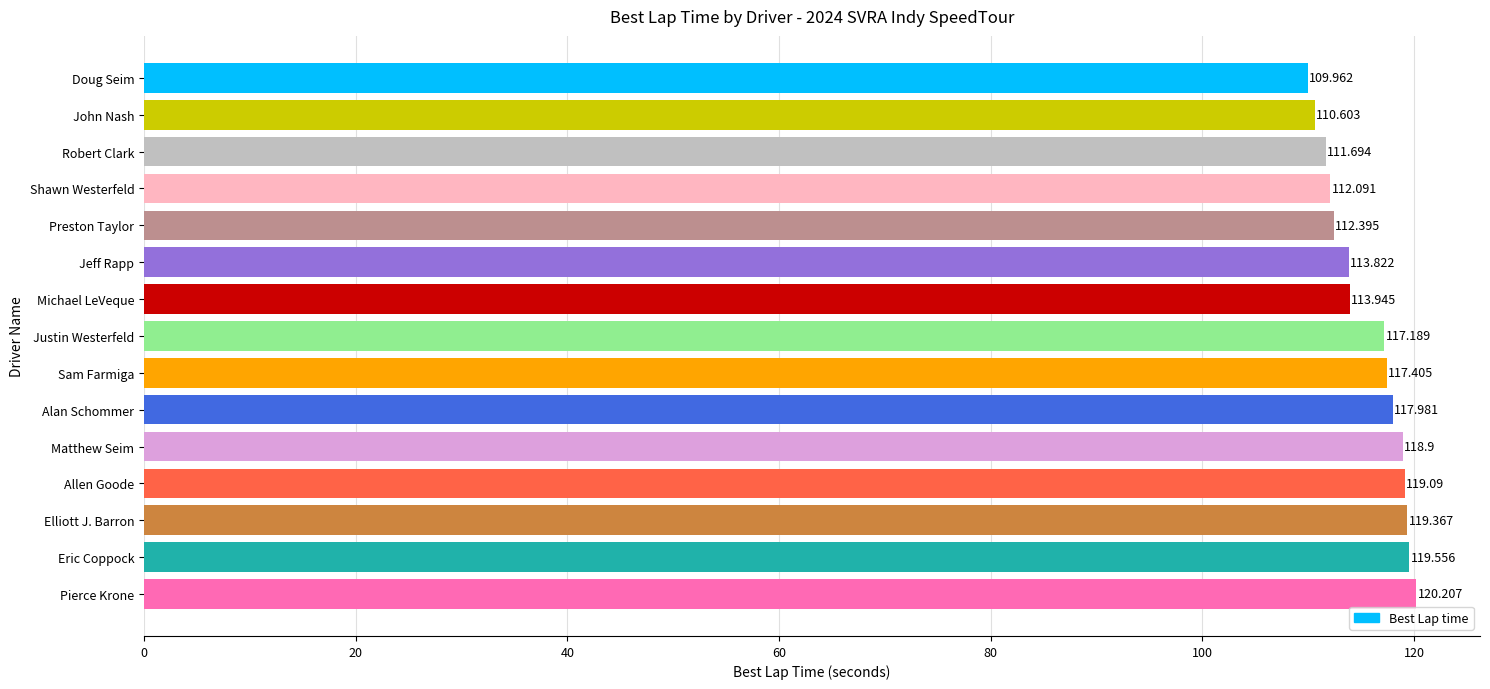

Does the chart contain any negative values?

No